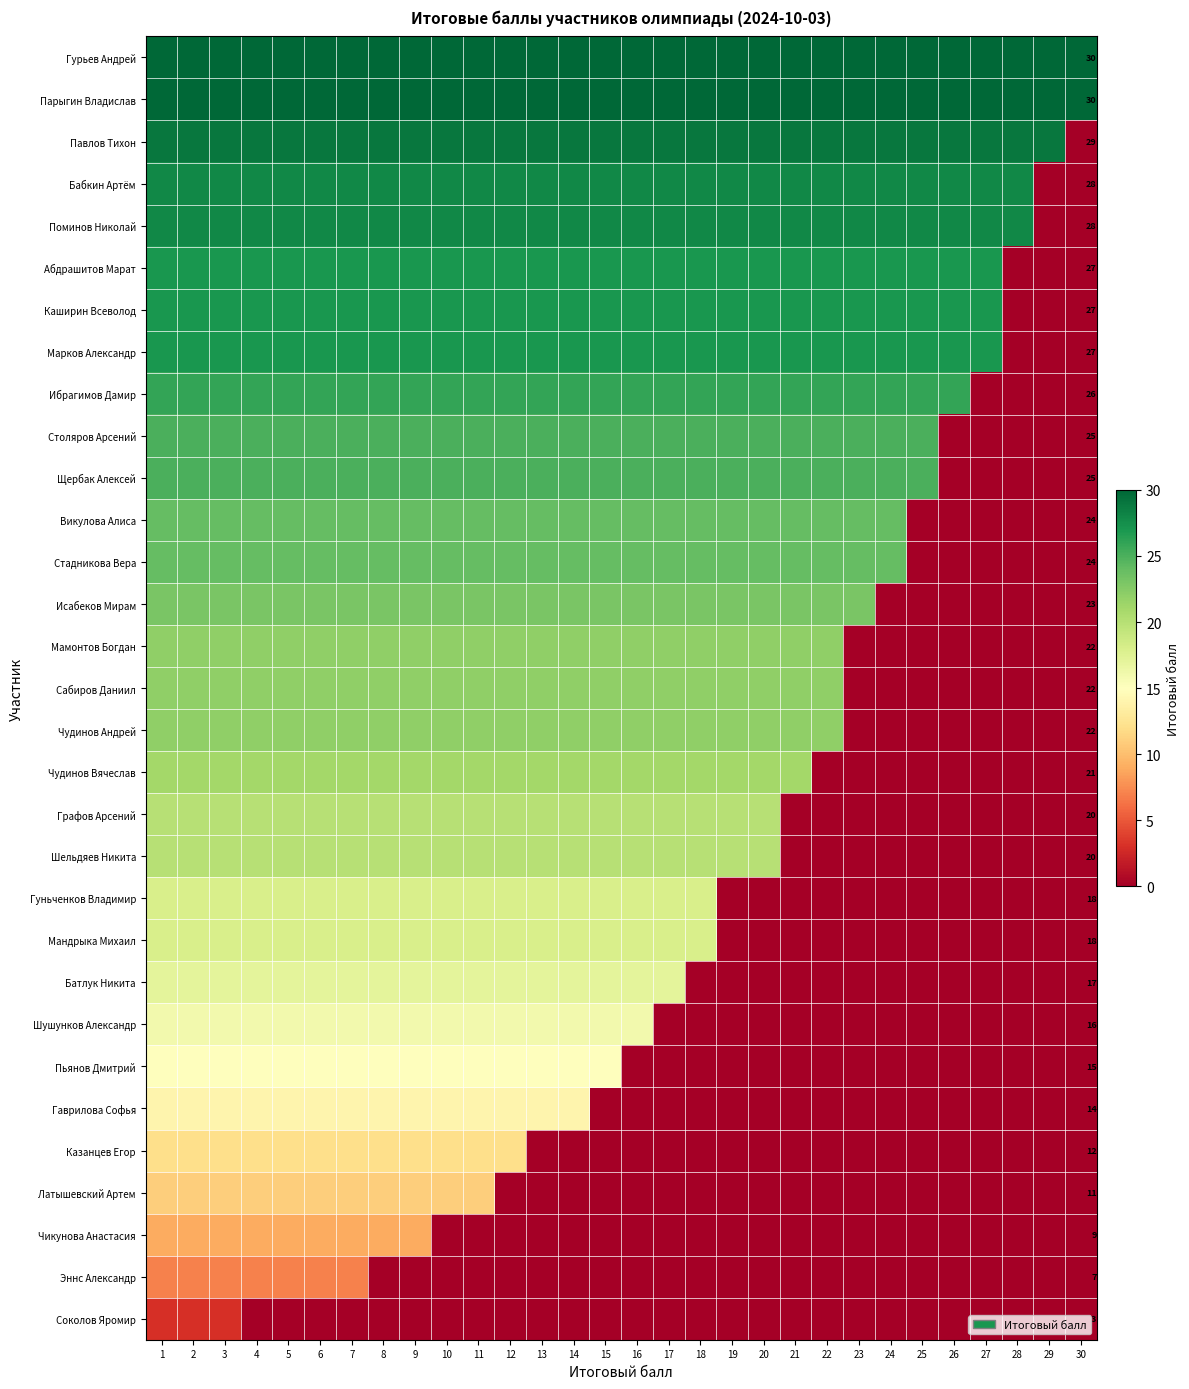

The value of Парыгин Владислав at 30 is 30. True or false?

True